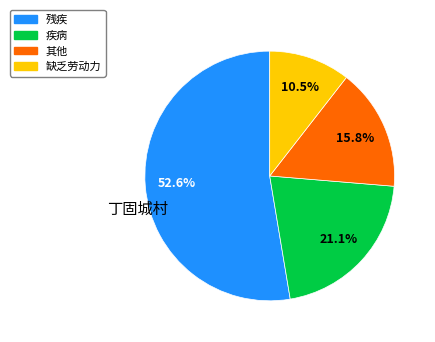

Count the number of slices in the pie.

4